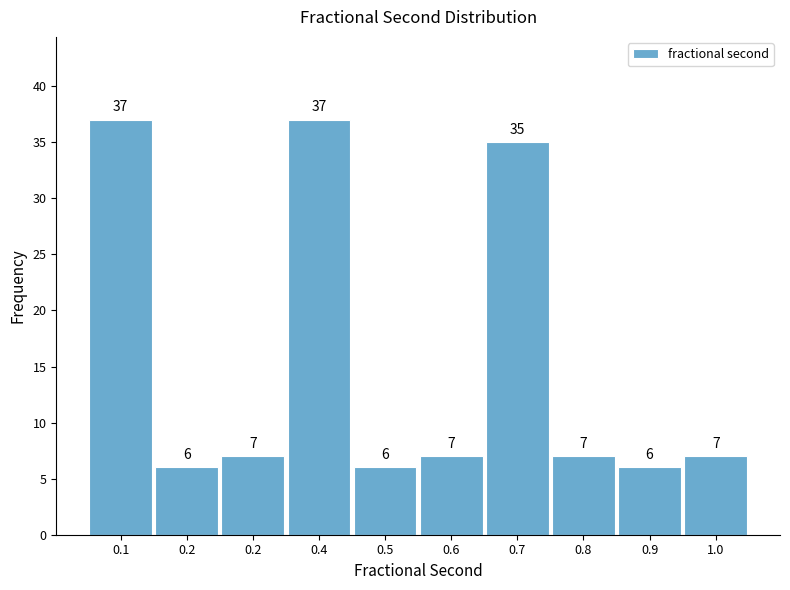

Count the number of data series in this chart.

1